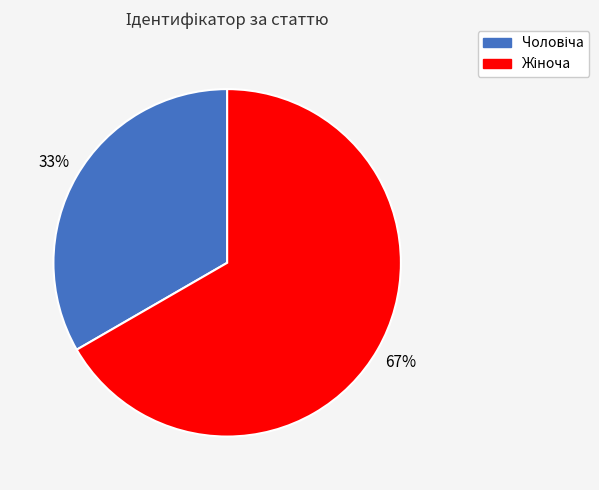

To the nearest percent, what is the average slice percentage?

50%